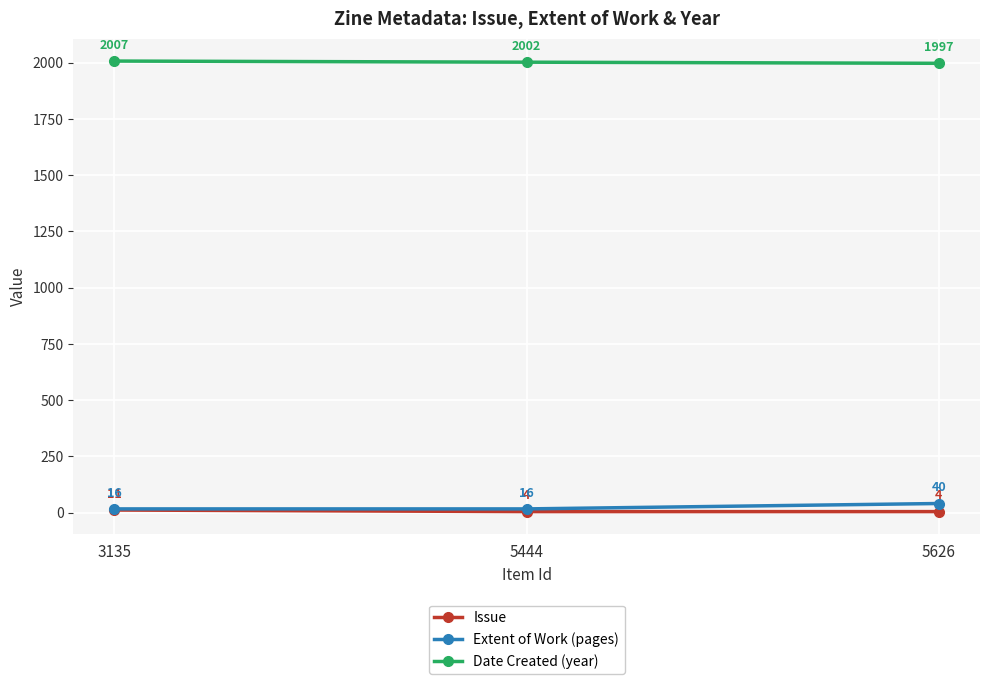

What is the sum of the Date Created (year) values at 3135 and 5626?

4004